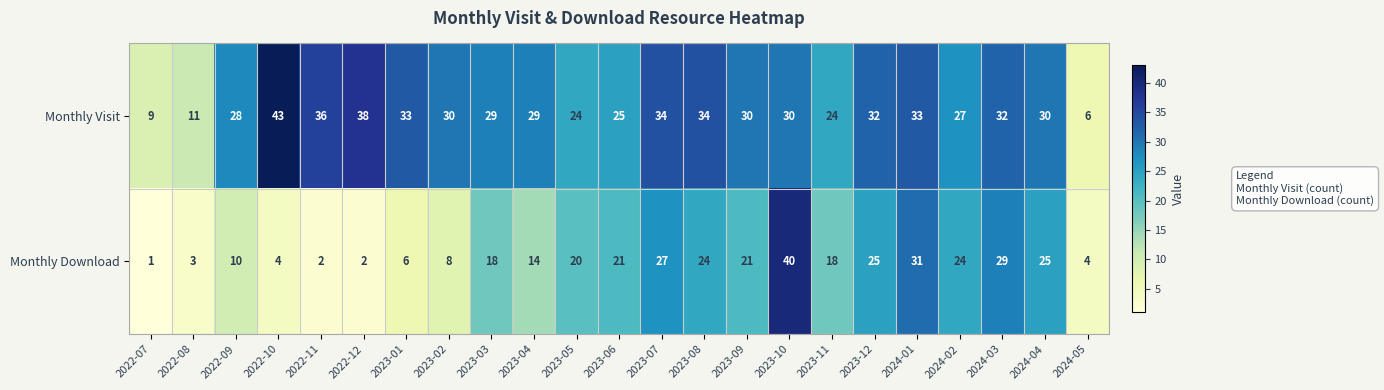

What is the difference between the second highest and minimum values in the Monthly Download series?

30